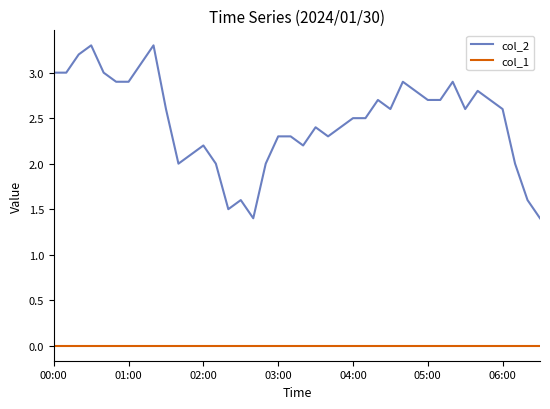

Rank the series by their average value, from lowest to highest.

col_1, col_2